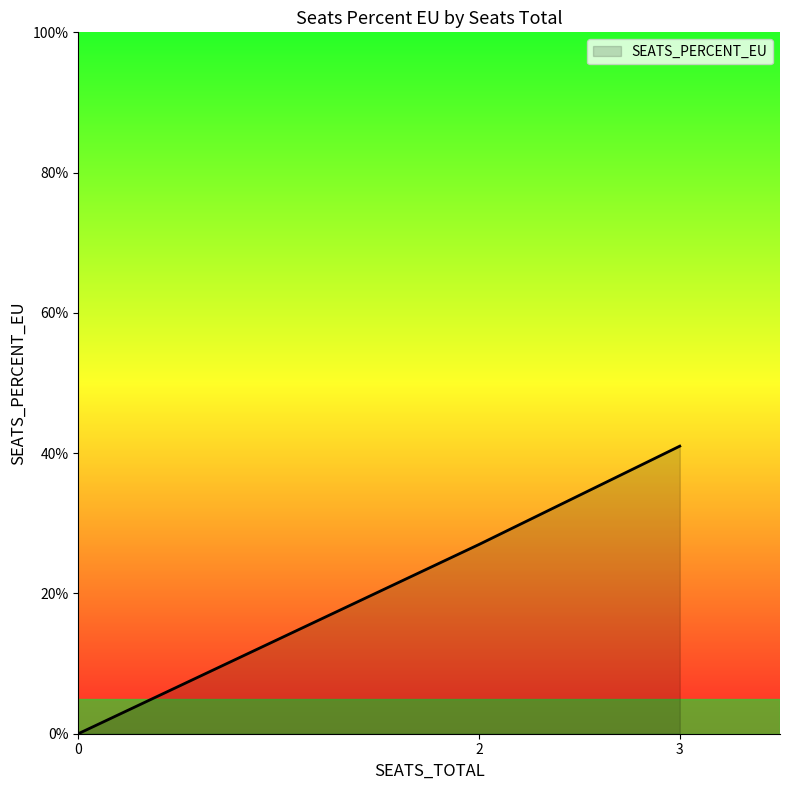

What is the sum of the values at 2 and 0?

0.3